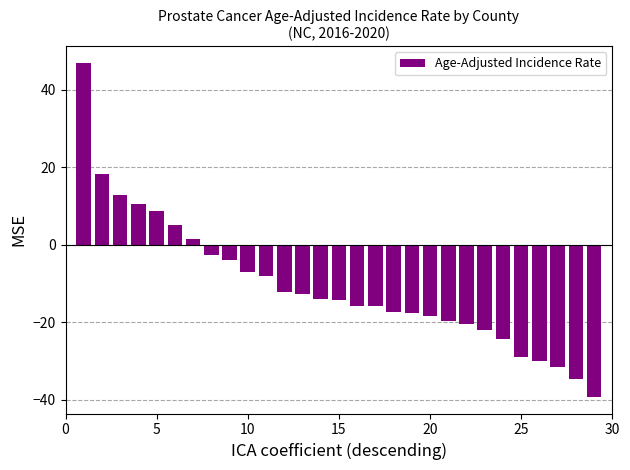

Are the bars grouped side by side (vs. stacked)?

No